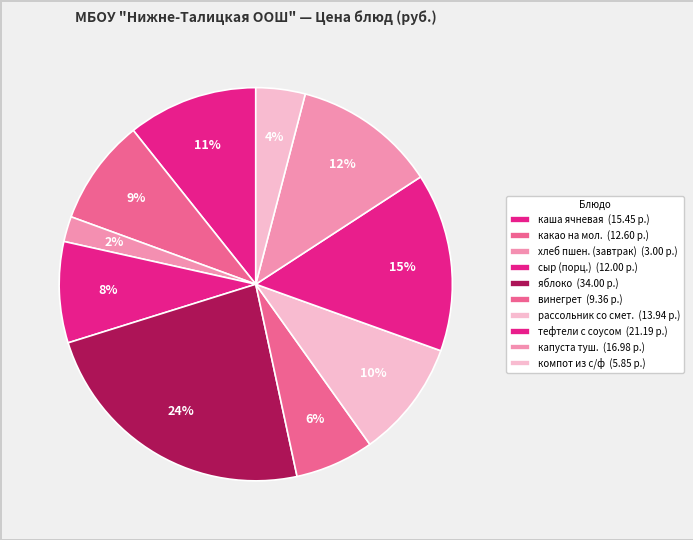

To the nearest percent, what is the average slice percentage?

10%